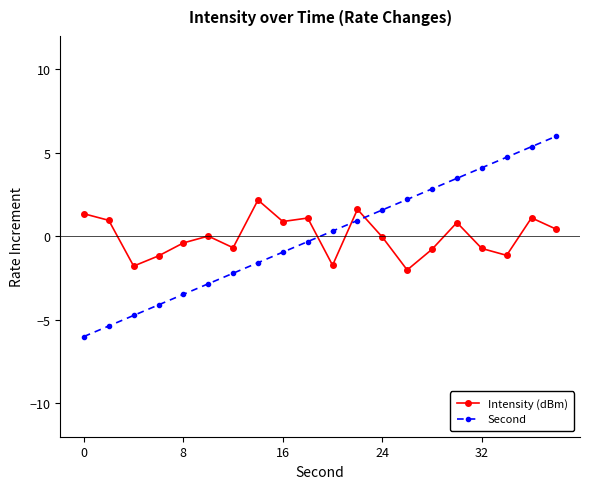

What is the difference between the maximum and minimum values in the Second series?

12.0